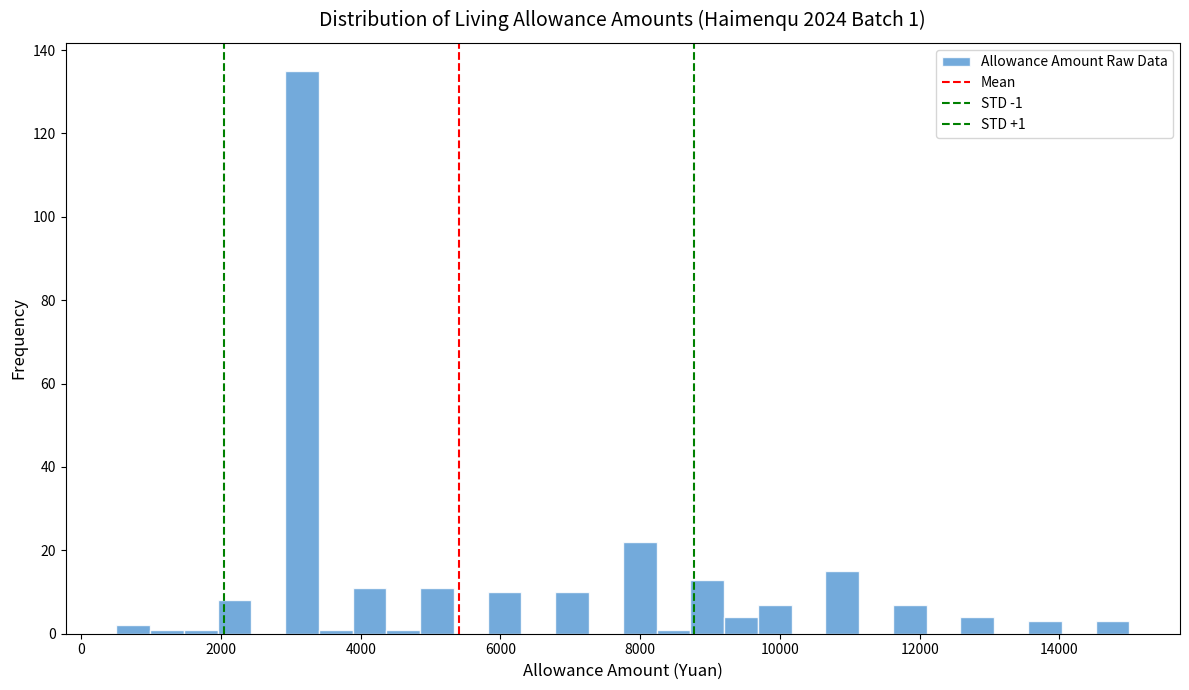

Read against the x-axis, roughly where is the centre of the tallest bar?

3200